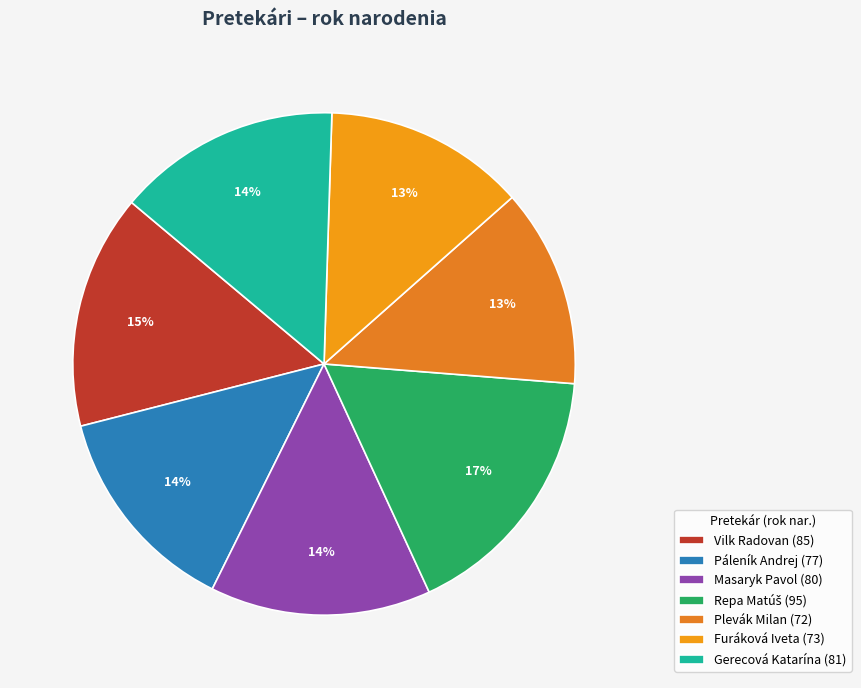

Rank the categories by value from highest to lowest.

Repa Matúš, Vilk Radovan, Gerecová Katarína, Masaryk Pavol, Páleník Andrej, Furáková Iveta, Plevák Milan